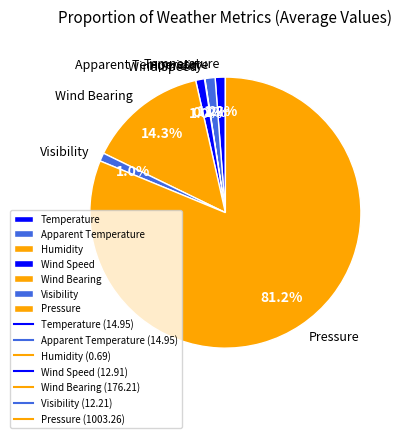

What percentage is the Apparent Temperature slice, to the nearest percent?

1%